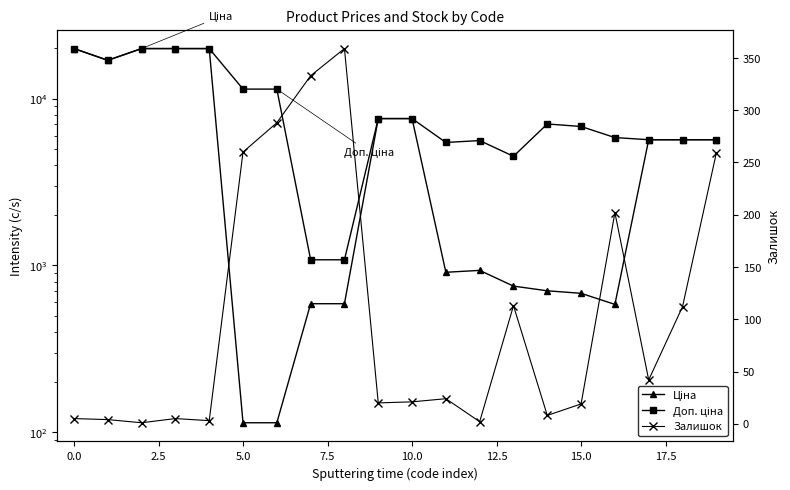

Is the value of Доп. ціна at 18 greater than the value of Залишок at 20.0?

Yes